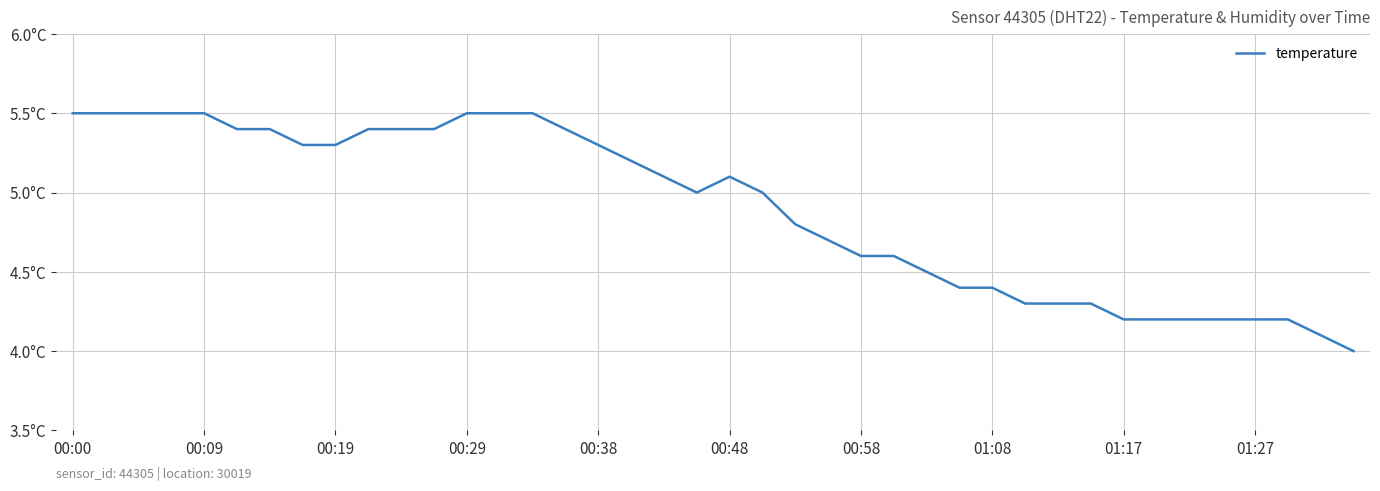

What is the greatest value displayed?

5.5